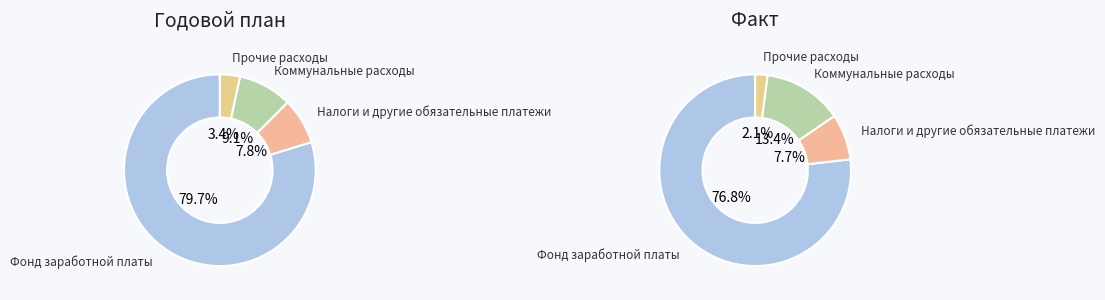

Combined, what portion of the pie is Коммунальные расходы and Прочие расходы?

15.4%